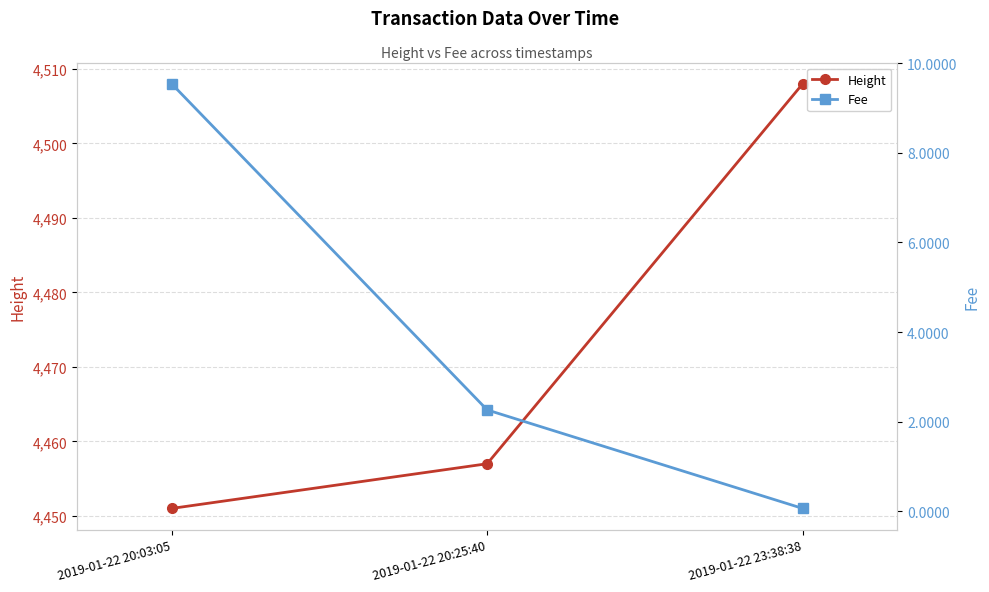

Rank the categories by Height value from highest to lowest.

2019-01-22 23:38:38, 2019-01-22 20:25:40, 2019-01-22 20:03:05